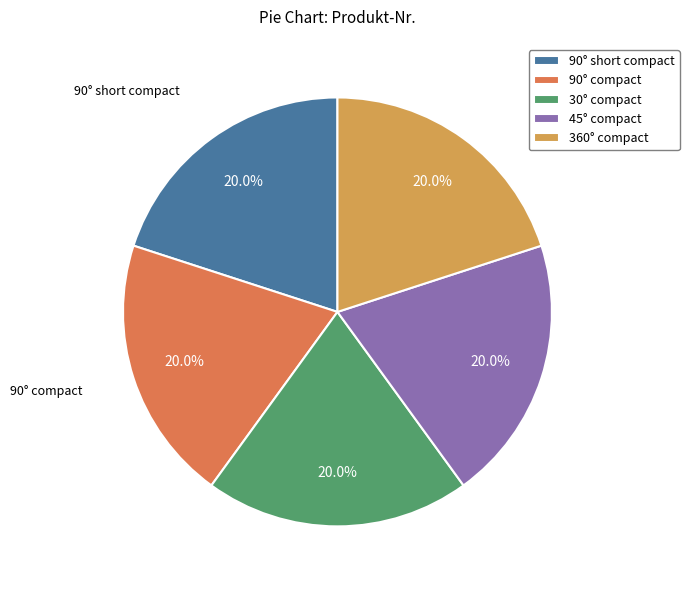

How many segments does this pie chart have?

5